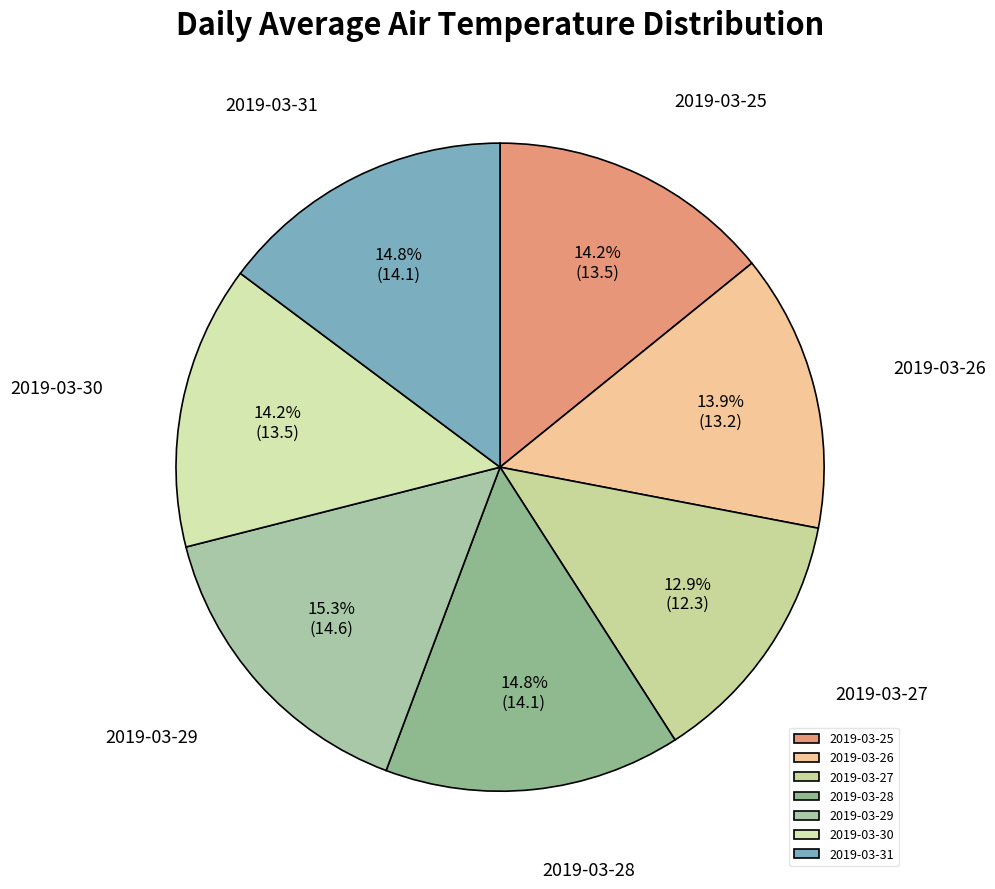

True or false: 2019-03-29 accounts for 23% of the total.

False